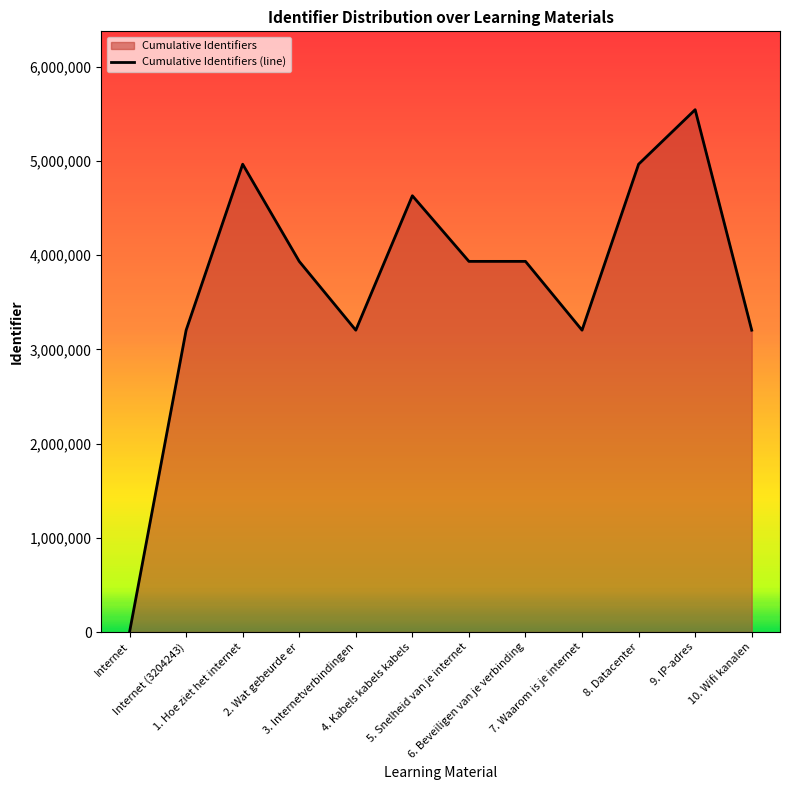

Is it true that the value at 9. IP-adres is 1504264?

False